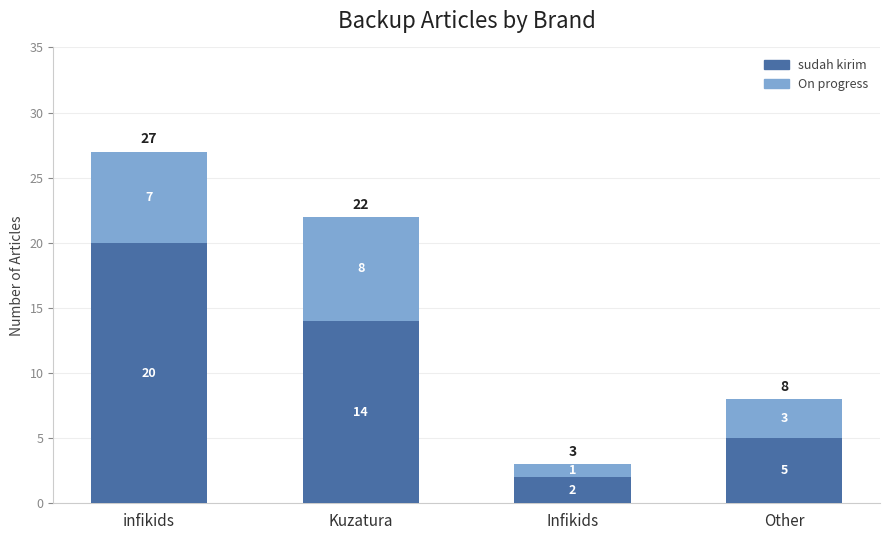

At which category is the sum across all series the highest?

infikids